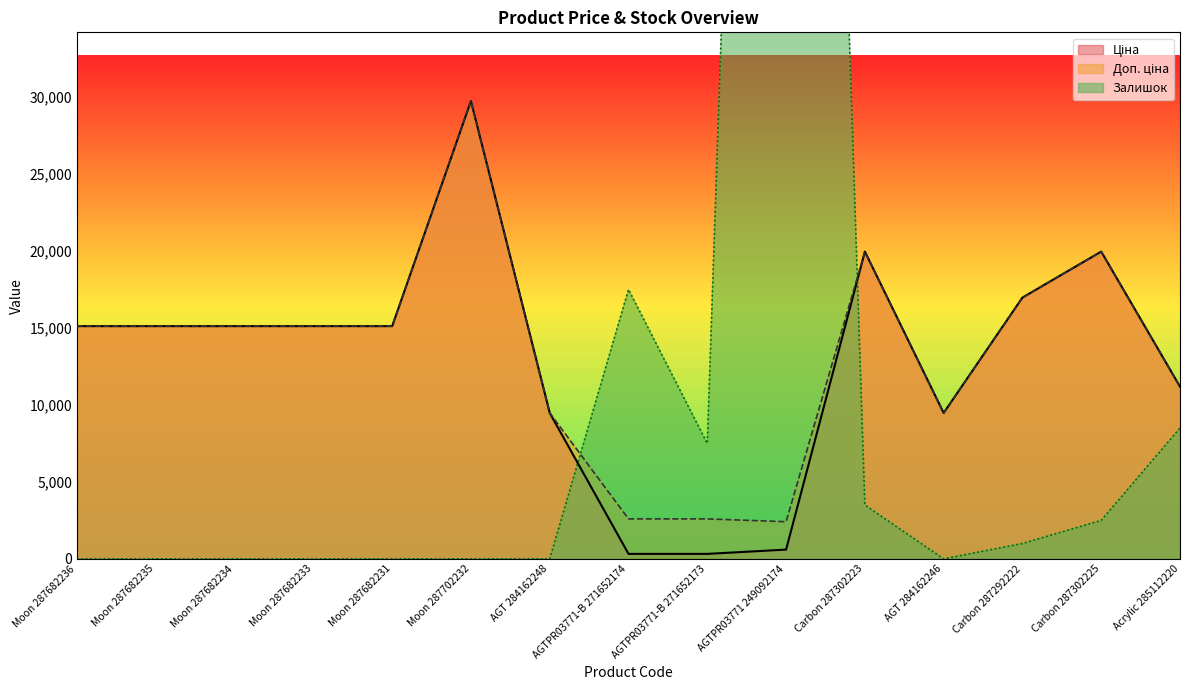

What is the maximum value shown in the chart?

158000.0